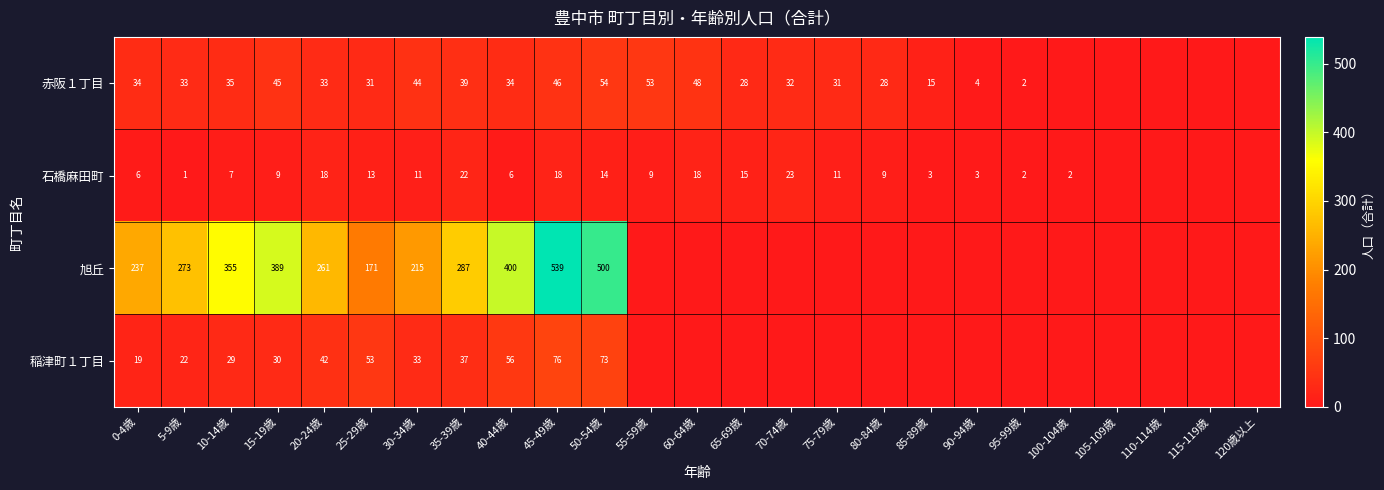

Rank the series at 20-24歳 from highest to lowest value.

旭丘, 稲津町１丁目, 赤阪１丁目, 石橋麻田町